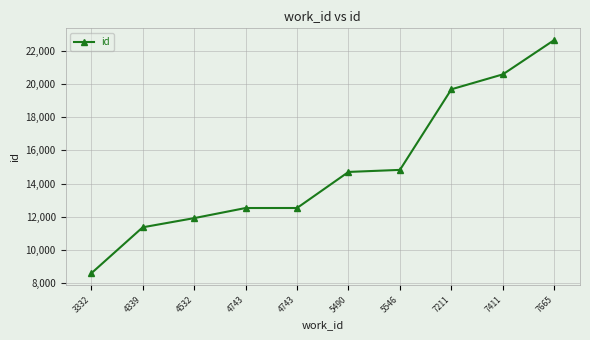

Is this an area chart (filled region under the line)?

No